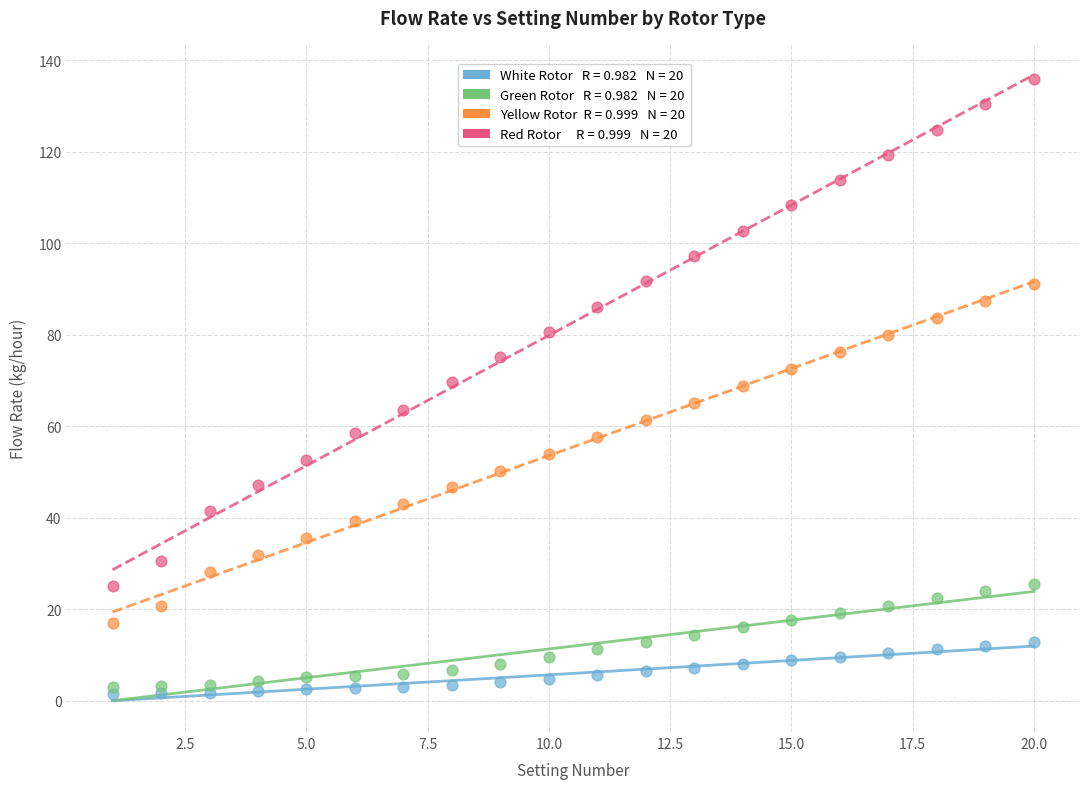

Across all data points, what is the range of Y values (max minus min)?

134.3